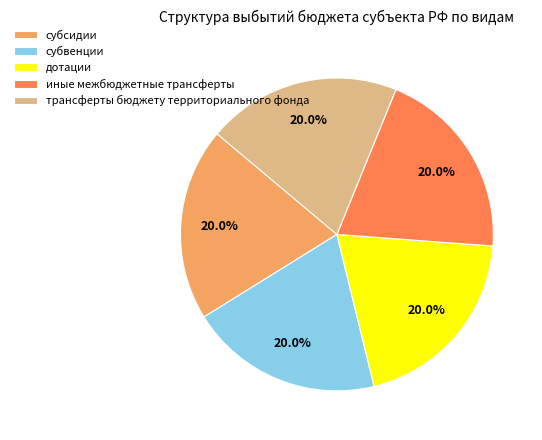

Does трансферты бюджету территориального фонда account for over 50% of the chart?

No